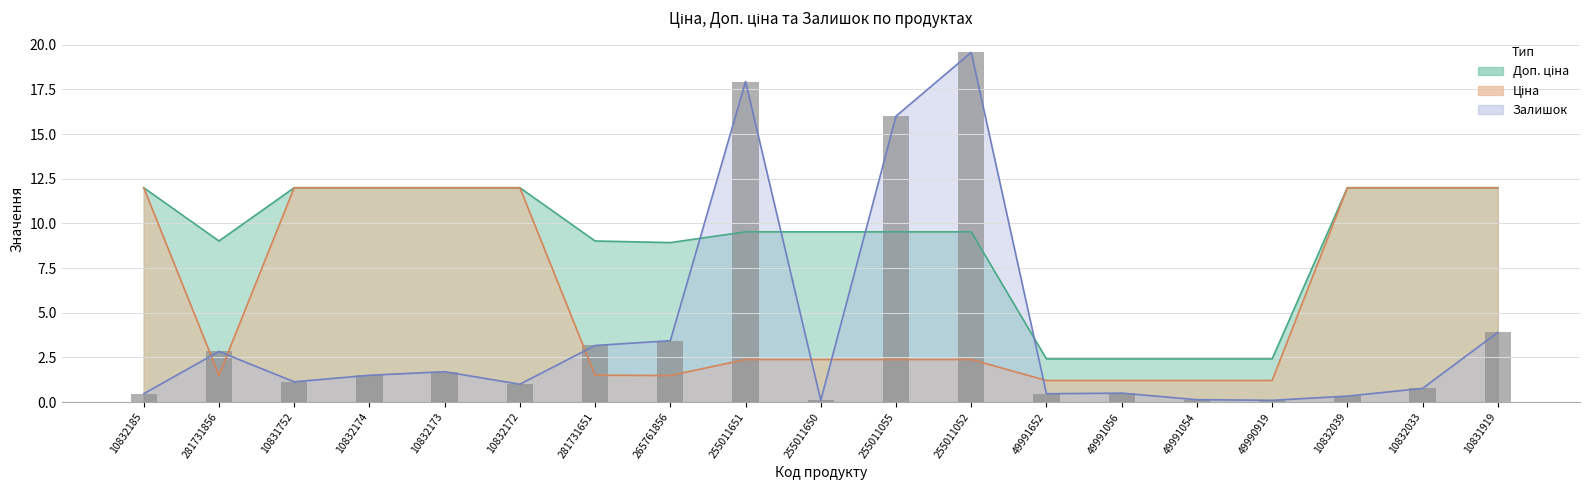

At which category does the chart reach its minimum across all series?

255011650